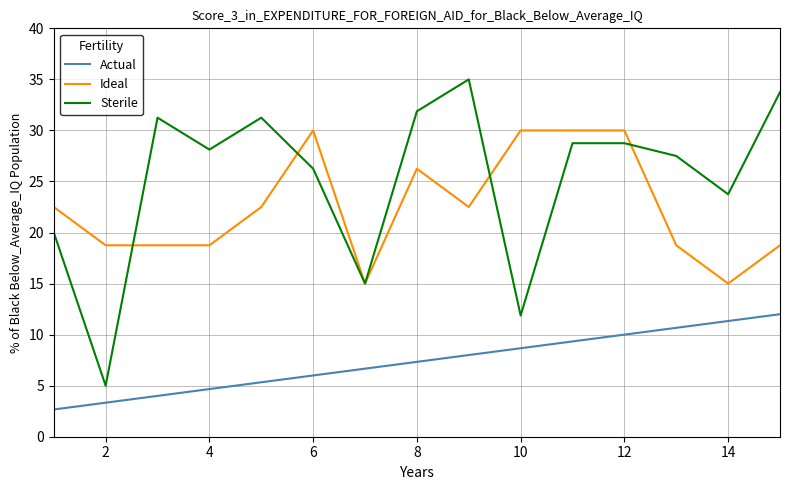

Which series has the widest spread of values?

Sterile